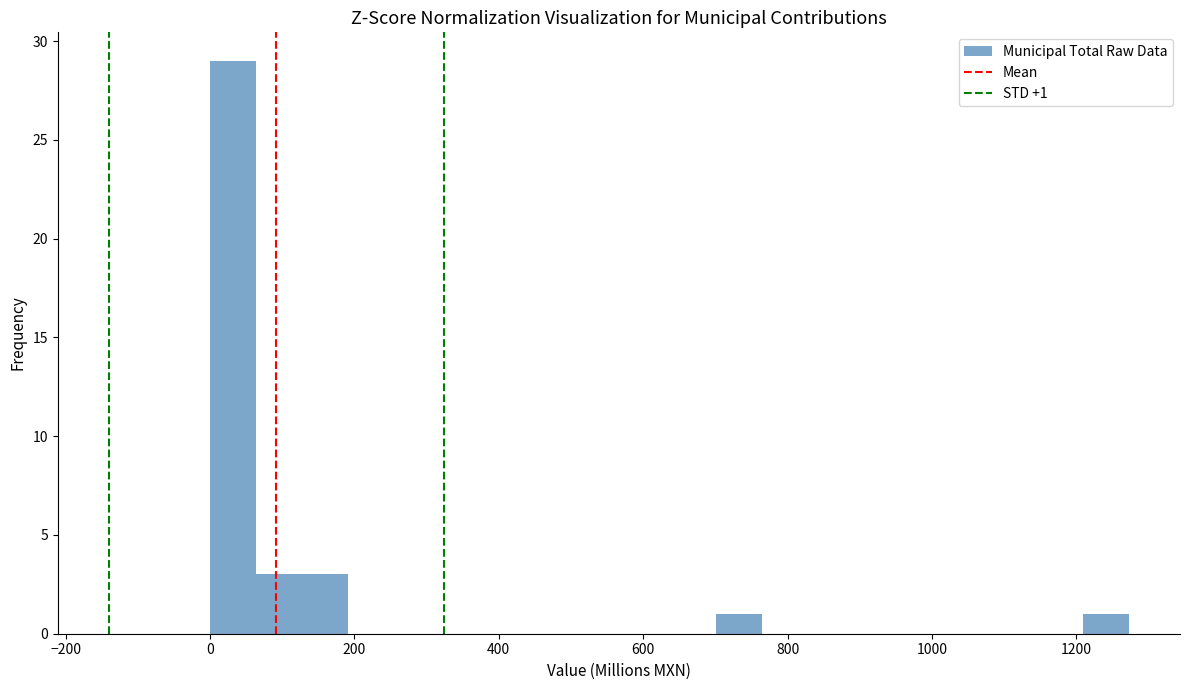

Around what value on the x-axis is the tallest bar? Give the approximate position of its centre, as read against the axis.

40